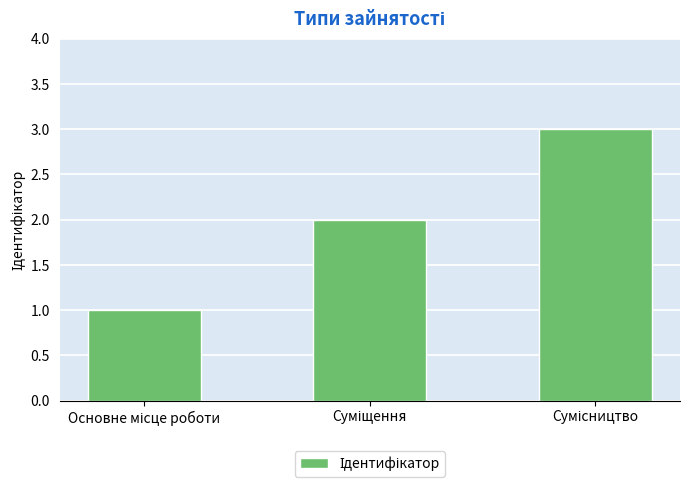

How many bars are there in total?

3